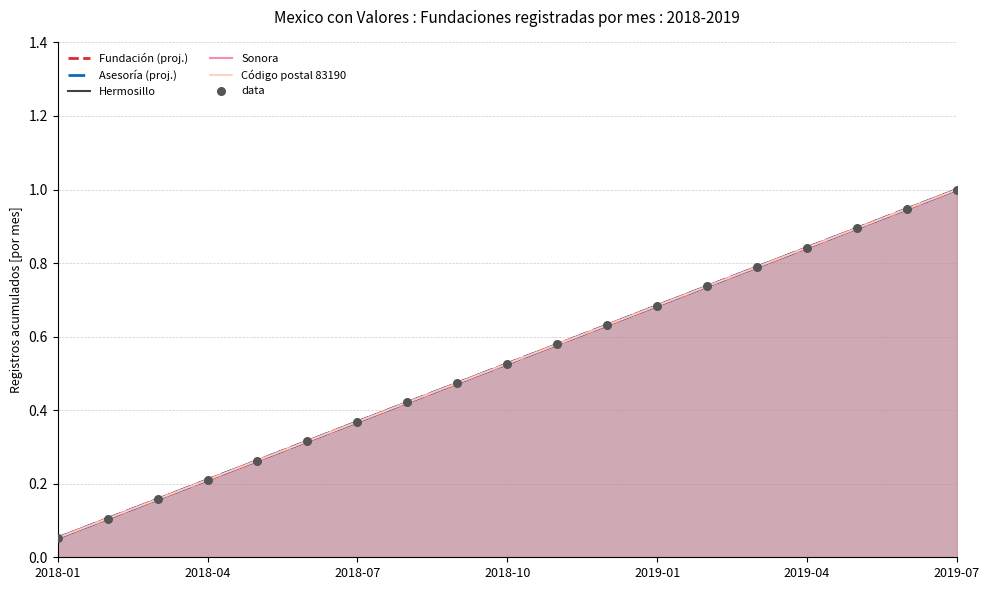

Which series reaches the minimum Y coordinate?

Fundación (proj.)